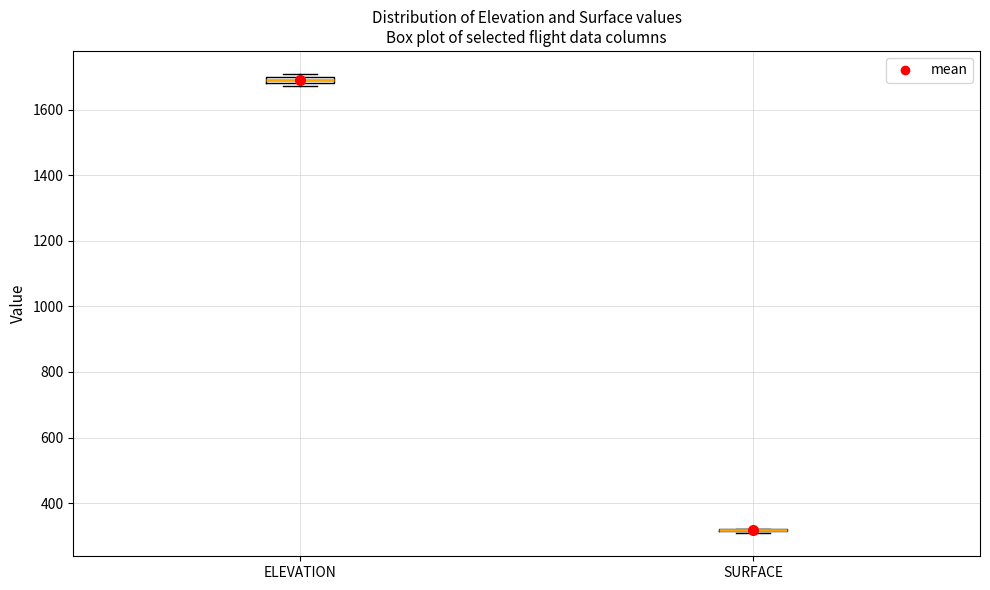

Where is the lower edge of the box for ELEVATION on the y-axis? The values are not printed on the chart, so give them approximately, as read against the axis.

1680